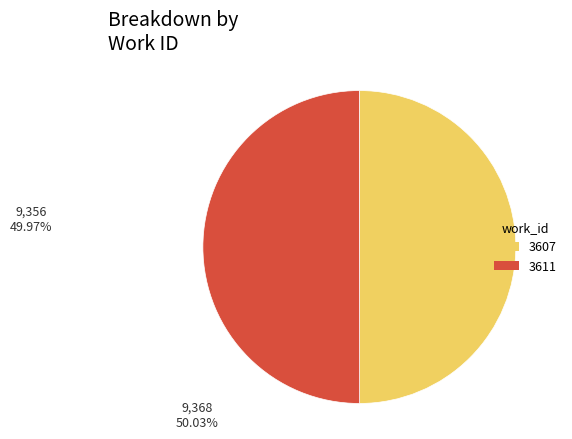

Do 3607 and 3611 together represent more than half of the pie?

Yes